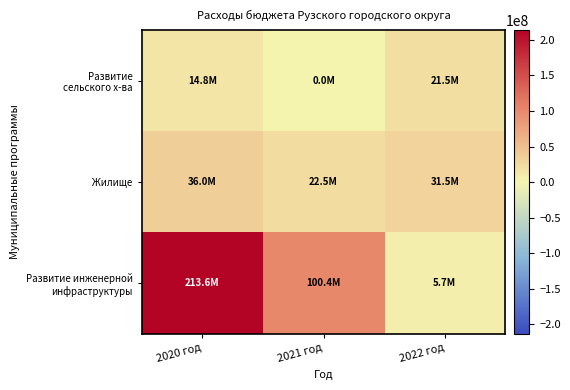

What is the spread (max minus min) of values at 2021 год?

100435000.0